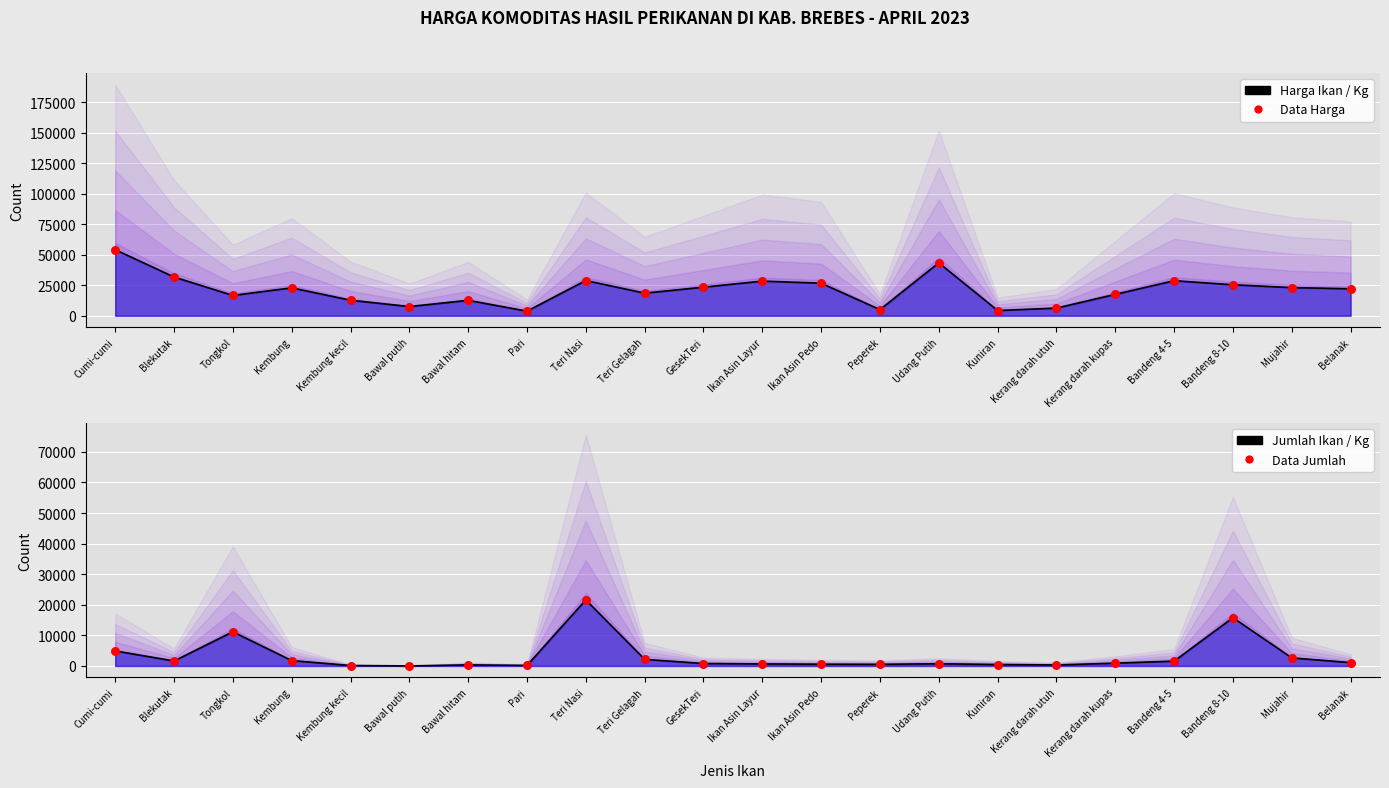

Which series contains the highest Y value?

Harga (line)